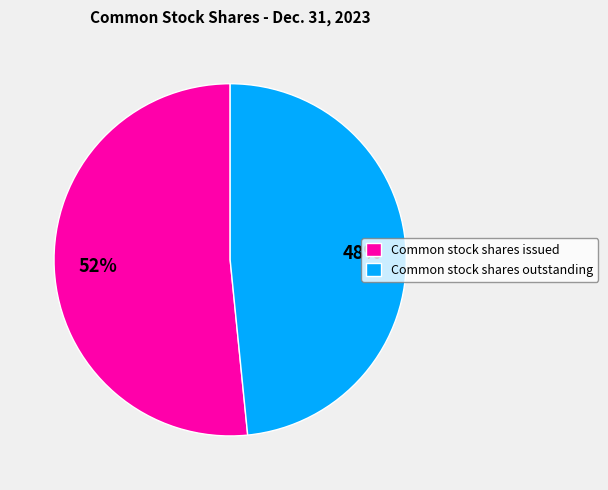

Is it true that Common stock shares issued is 52% of the pie?

True